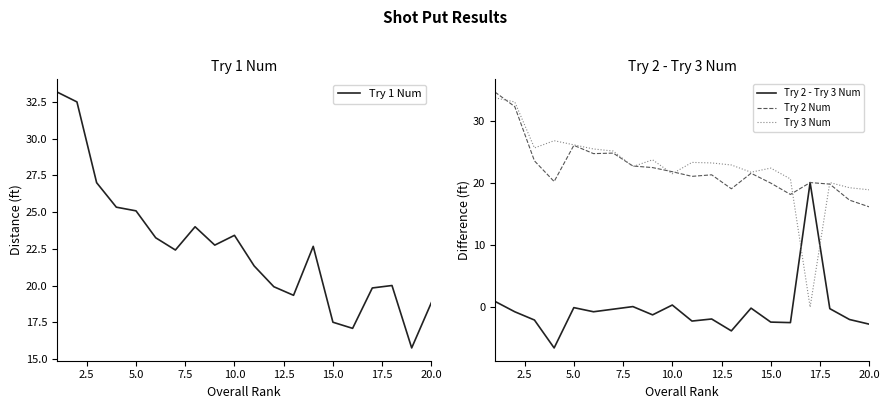

What is the sum of all Try 3 Num values?

456.7